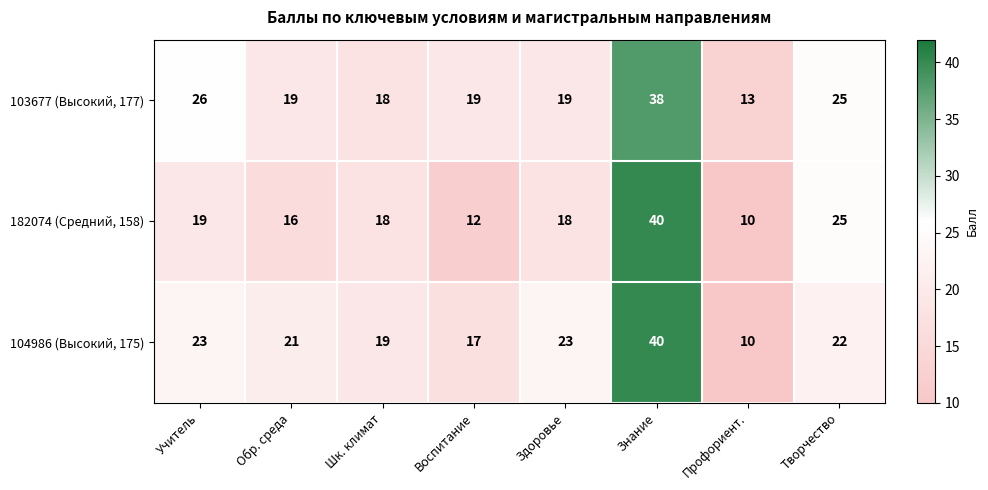

At how many categories does at least one series exceed 24?

3